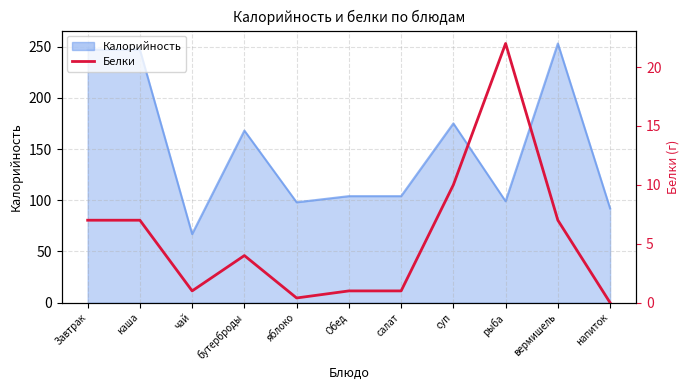

Reading left to right, what are all the values shown in this chart?

7.0	7.0	1.0	4.0	0.4	1.0	1.0	10.0	22.0	7.0	0.0